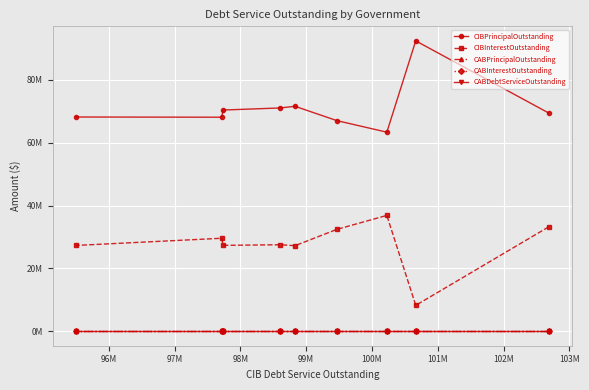

List the series in order of their peak value, highest first.

CIBPrincipalOutstanding, CIBInterestOutstanding, CABPrincipalOutstanding, CABInterestOutstanding, CABDebtServiceOutstanding